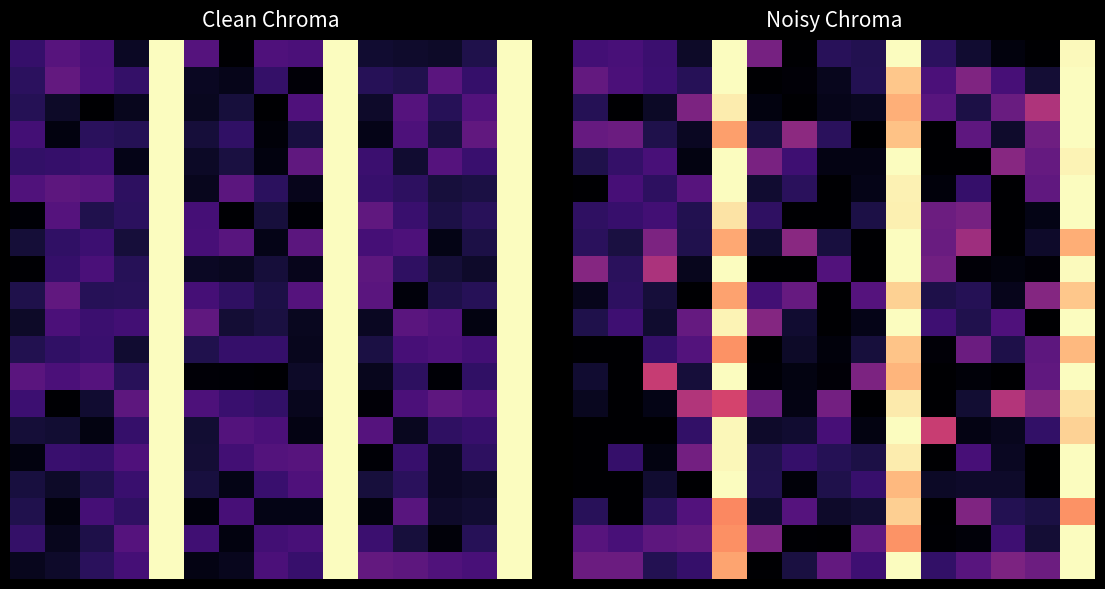

At which category is the sum across all series the highest?

14